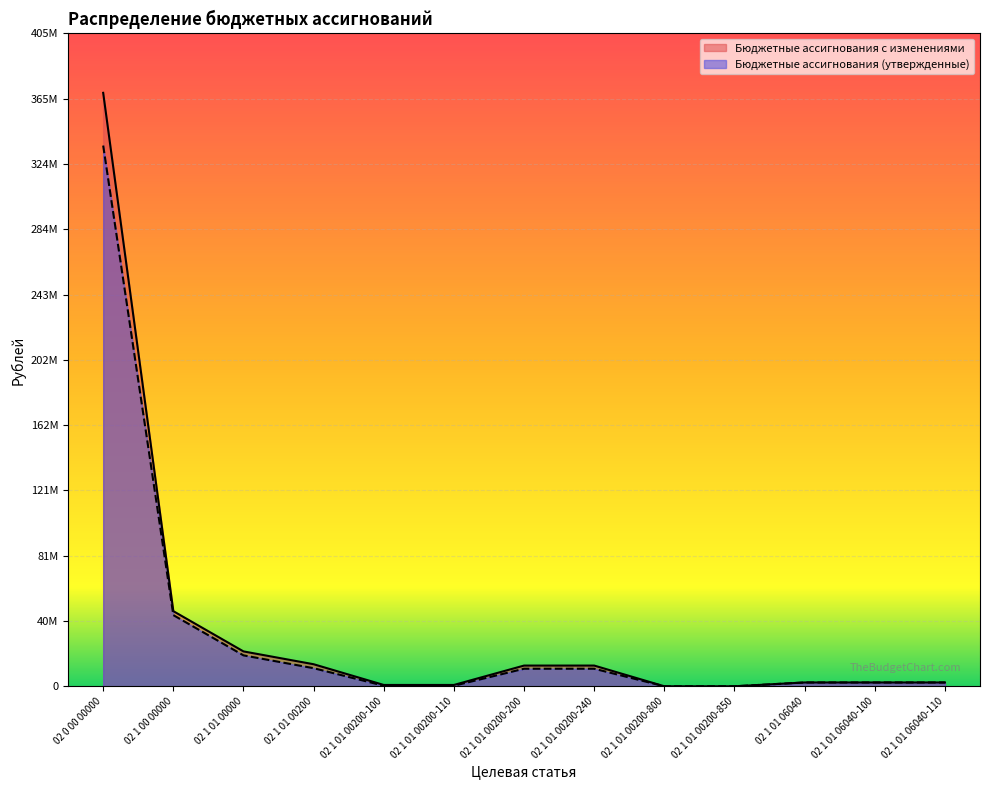

What is the label of the 2nd point from the right?

02 1 01 06040-100